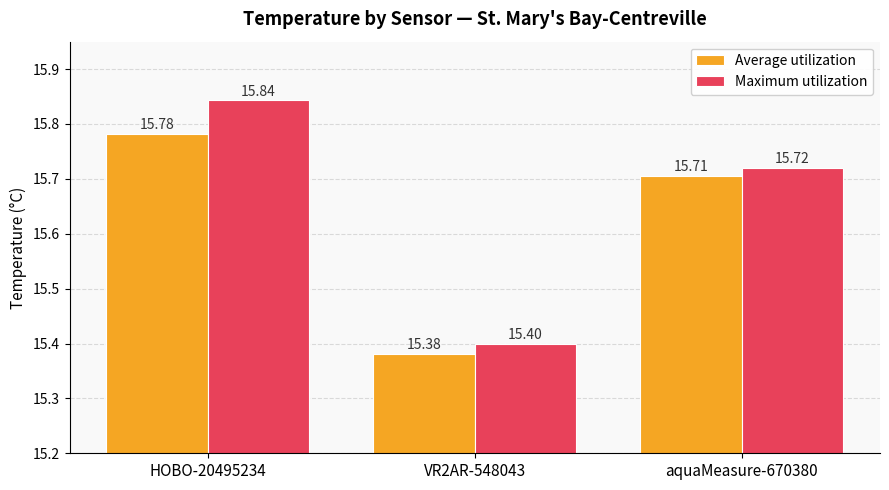

Is it true that Average utilization equals 15.7 at aquaMeasure-670380?

True